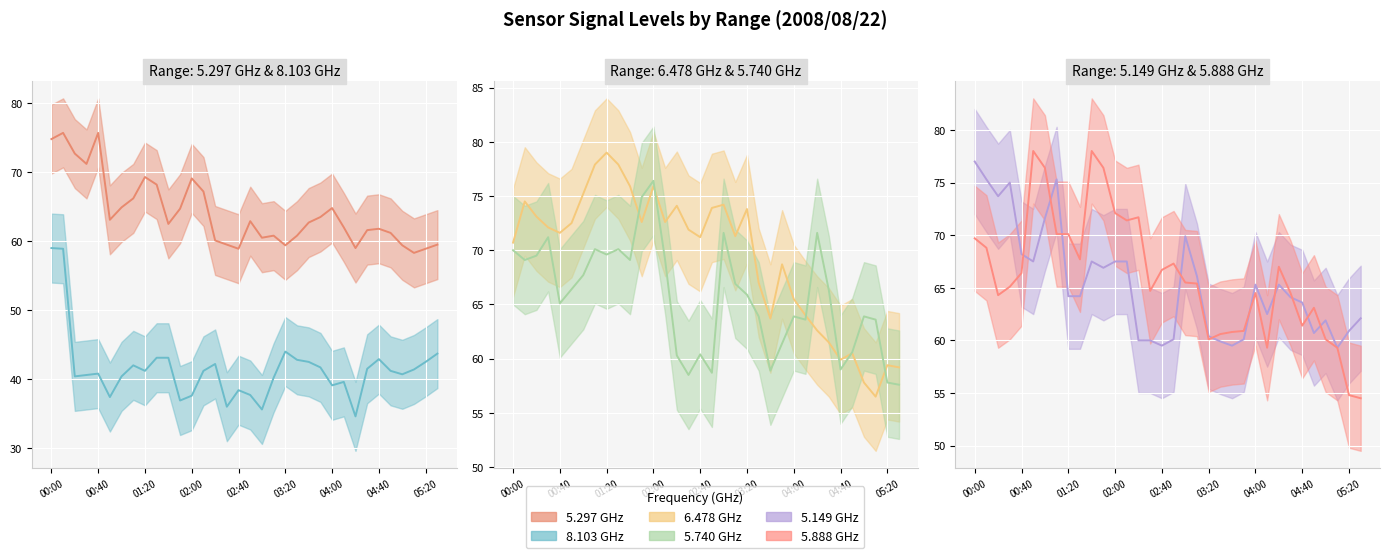

What is the maximum value for 6.478 GHz (line)?

79.0